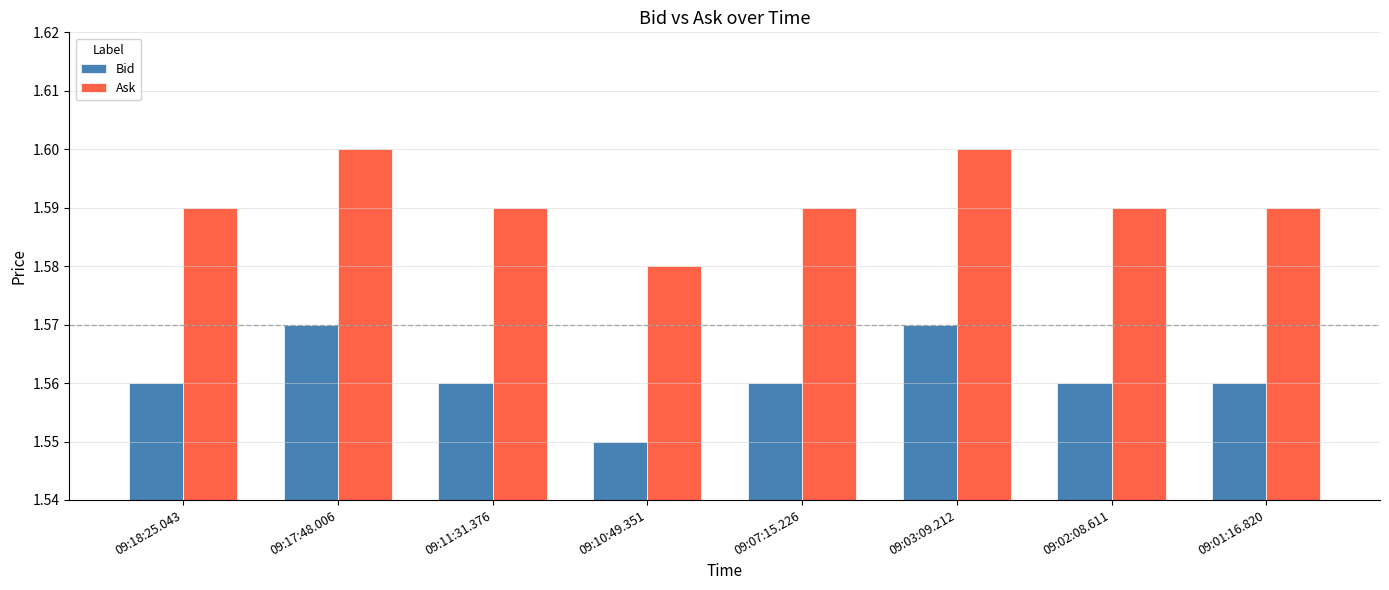

What is the sum of the Bid values at 09:07:15.226 and 09:10:49.351?

3.1